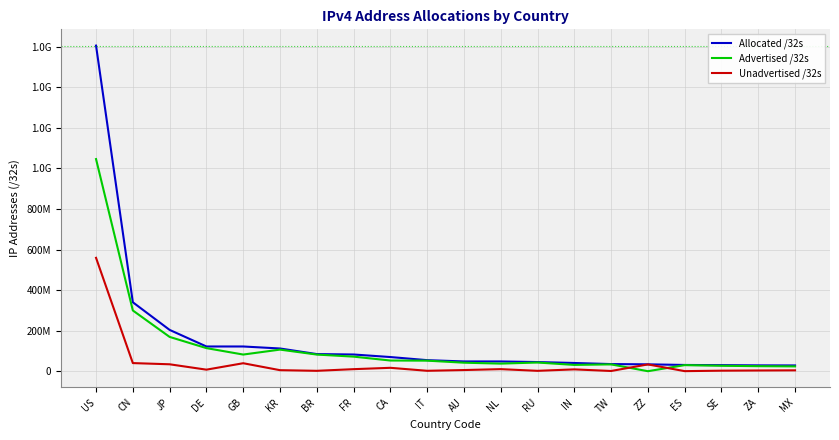

True or false: Unadvertised /32s and Advertised /32s cross at least once.

True